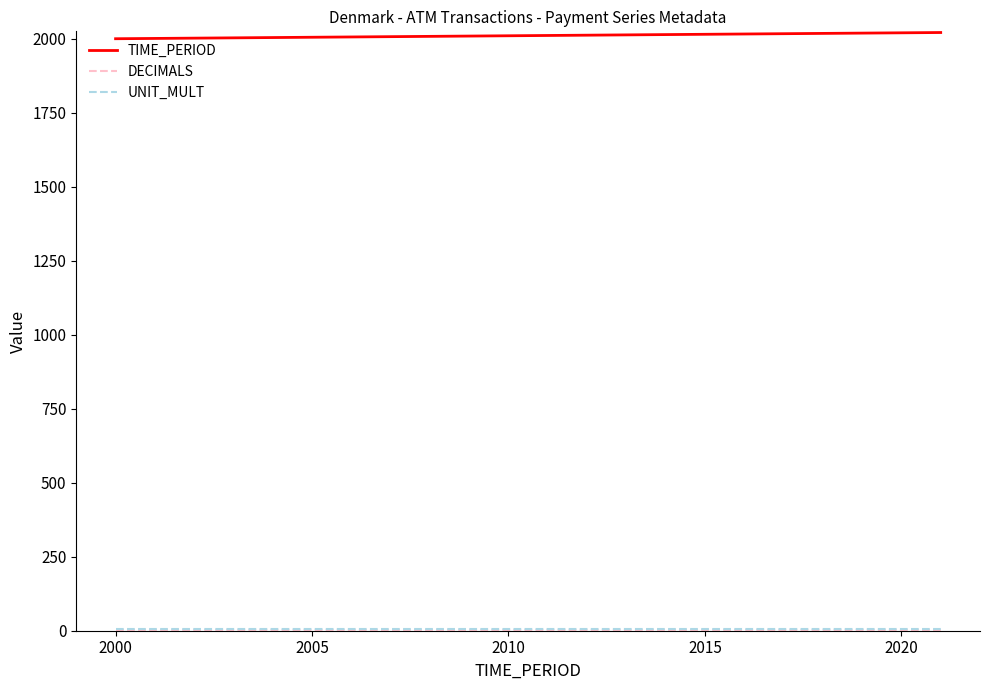

What is the greatest value displayed?

2021